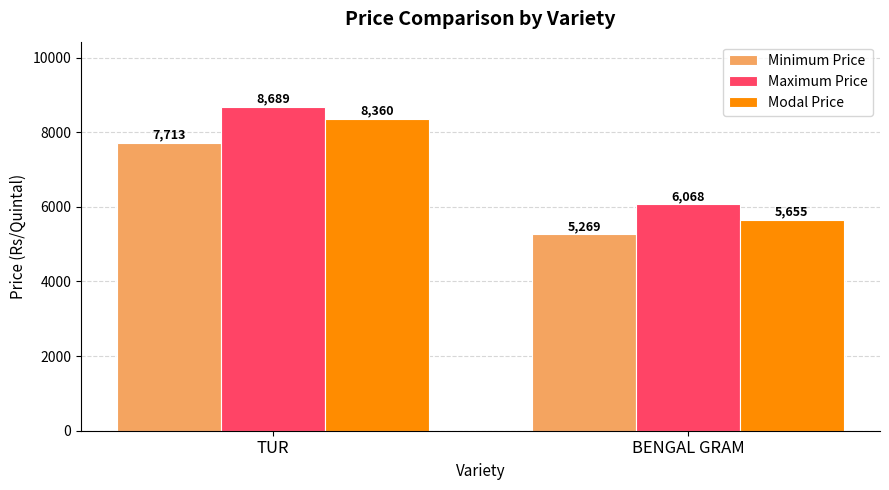

At how many categories does at least one series exceed 6100?

1